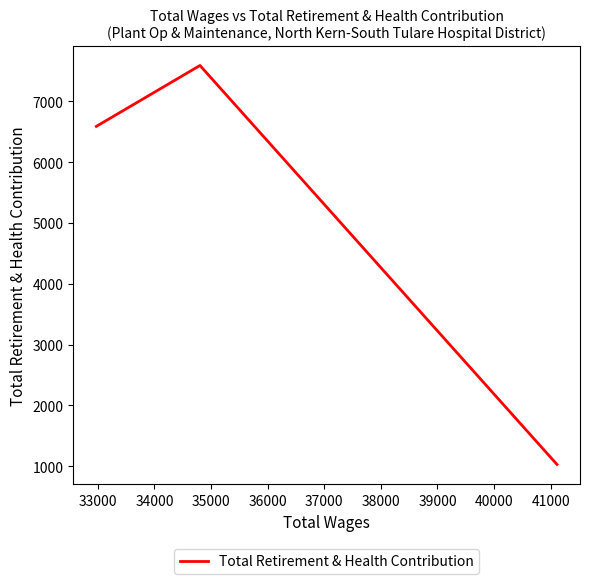

Reading left to right, what are all the values shown in this chart?

6587	7588	1031